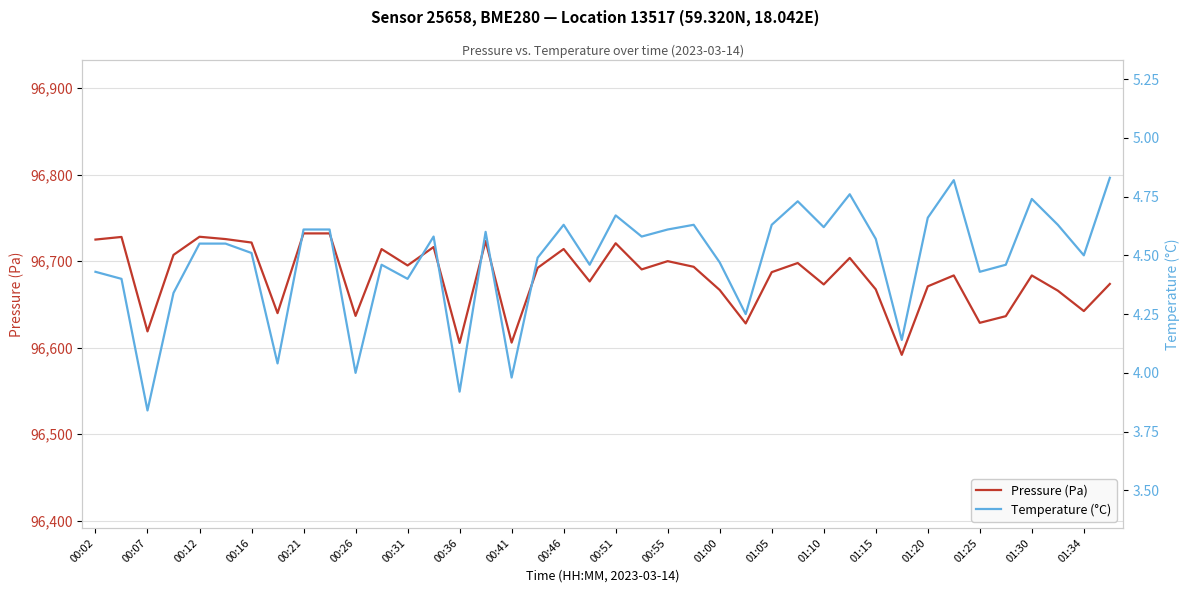

True or false: Pressure (Pa) has a value of 36012.4 at 01:20.

False